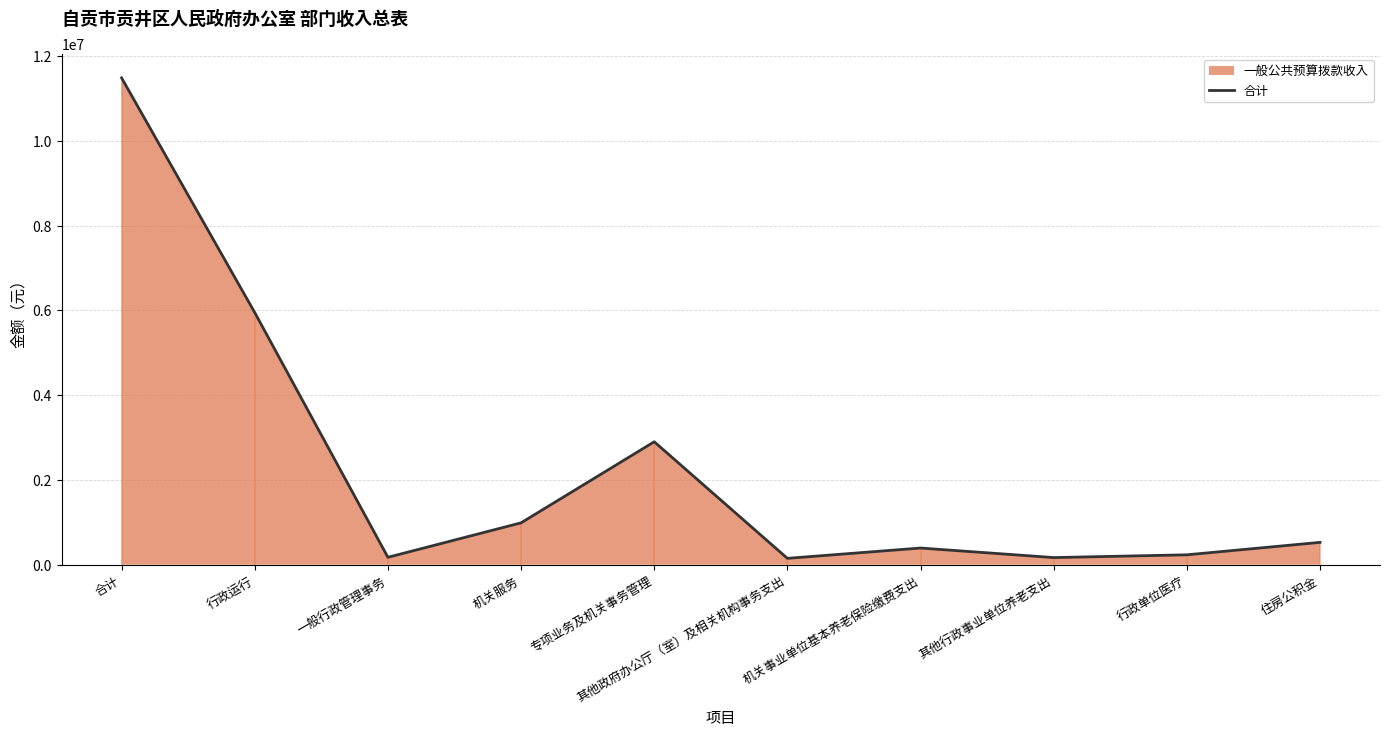

What is the change in value from 专项业务及机关事务管理 to 行政单位医疗?

-2666395.6